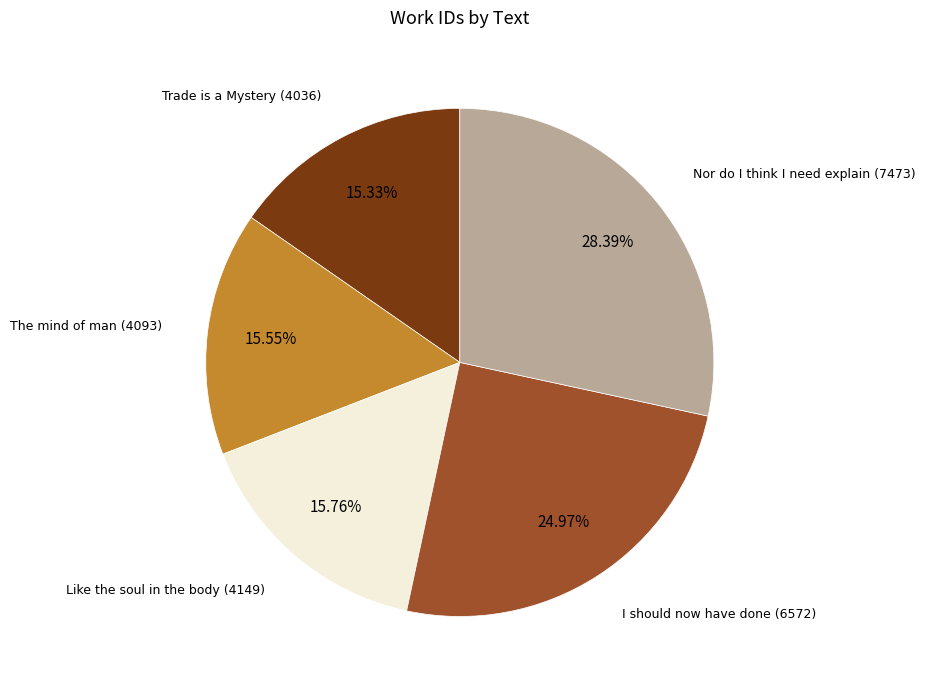

Approximately how many times larger is the value at Nor do I think I need explain (7473) compared to I should now have done (6572)?

1.1